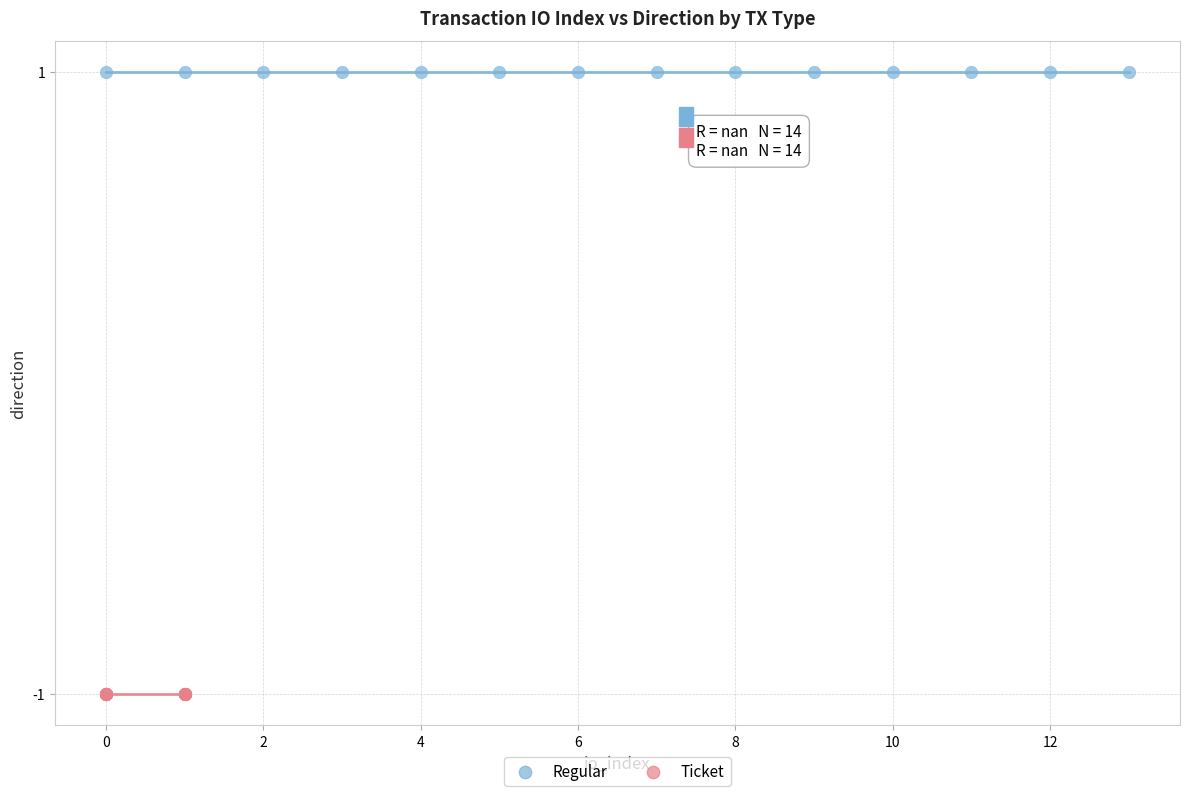

Which series contains the lowest Y value?

Ticket